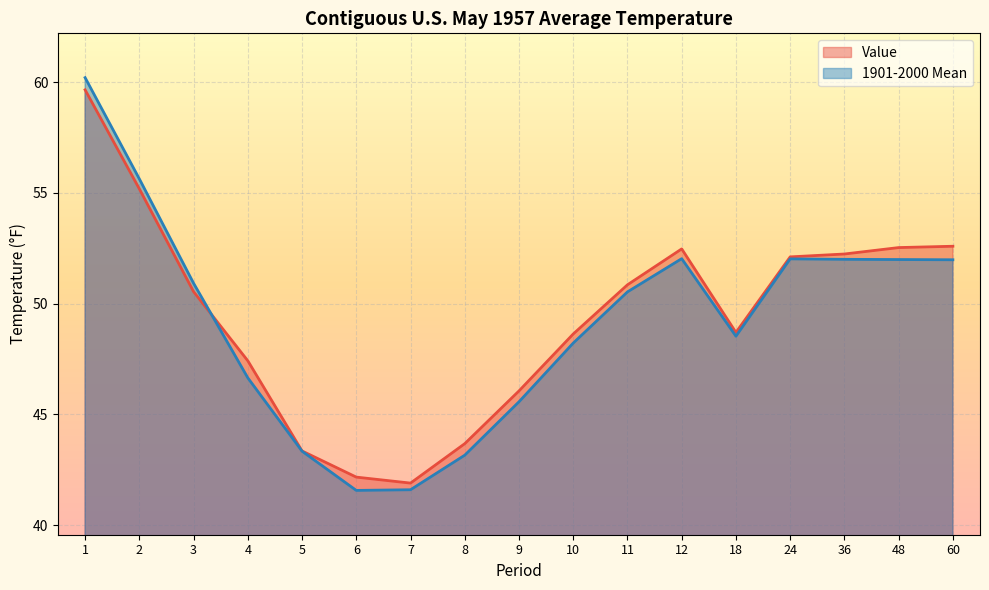

How many intersections are there between 1901-2000 Mean and Value?

1